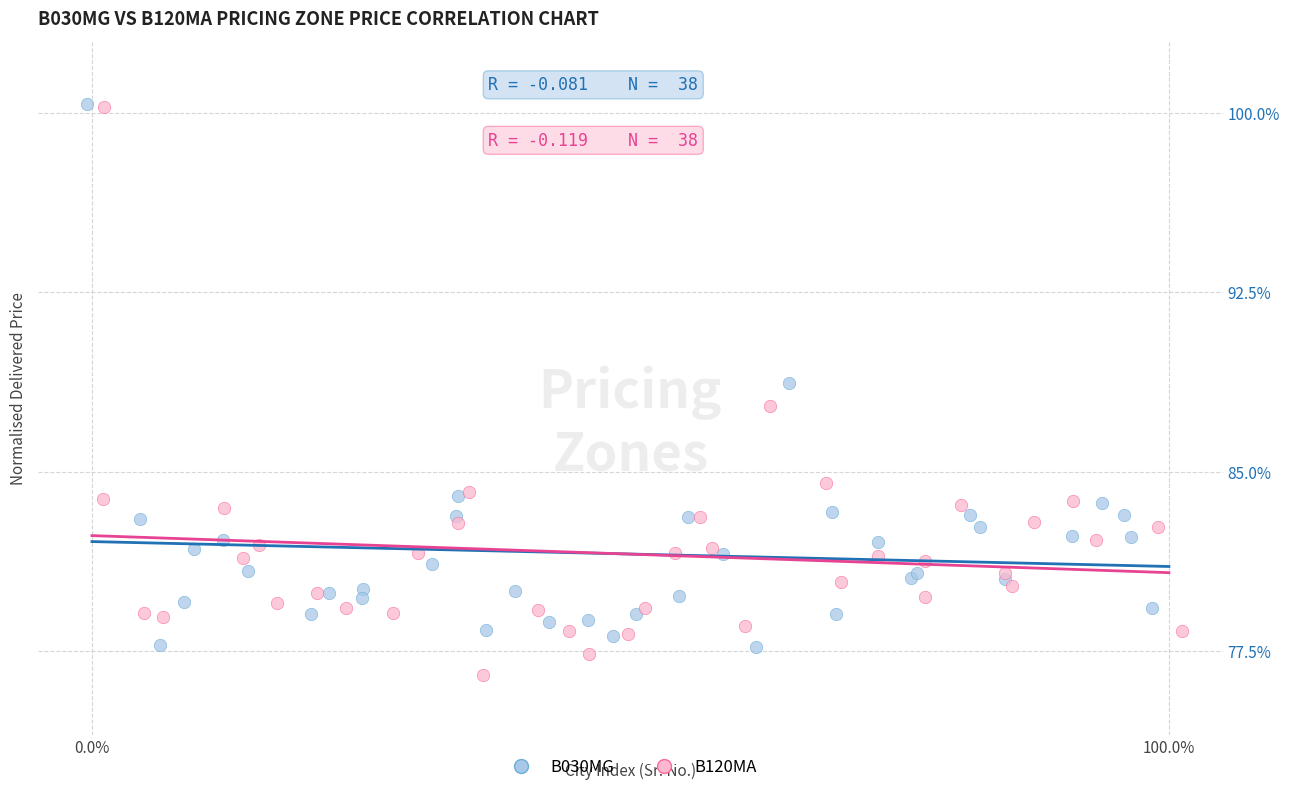

Which series has the widest spread of Y values?

B120MA